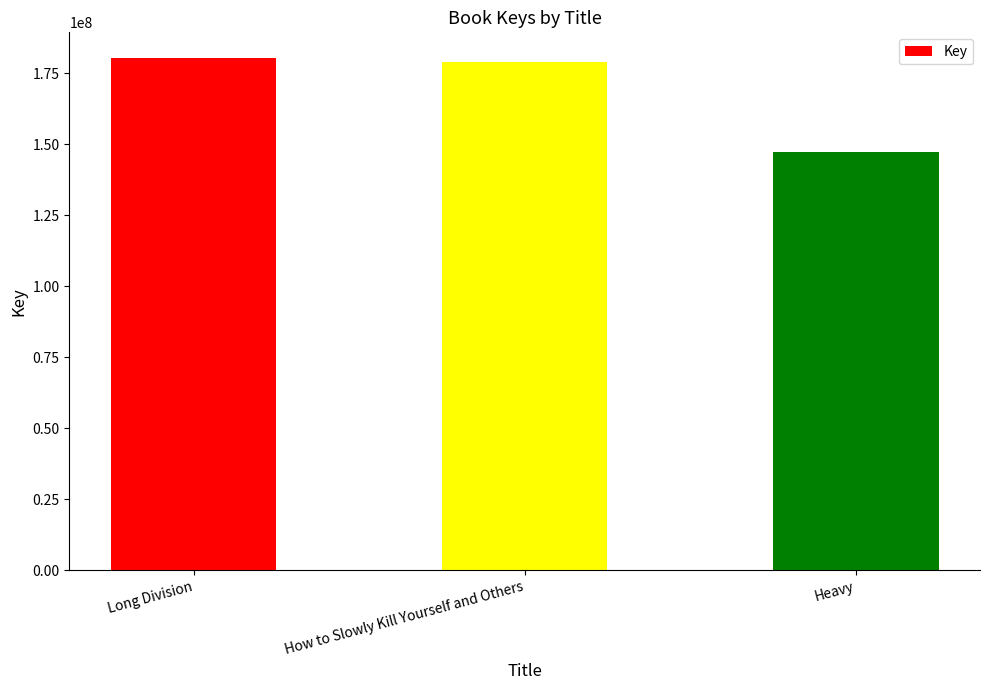

What is the greatest value displayed?

180317314